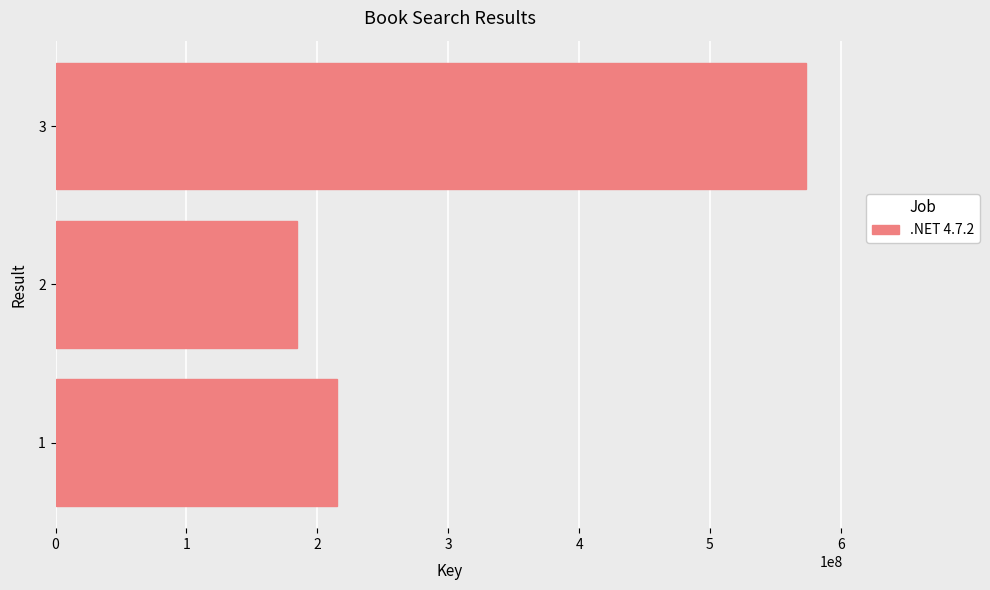

The value at 1 is 283331362. True or false?

False